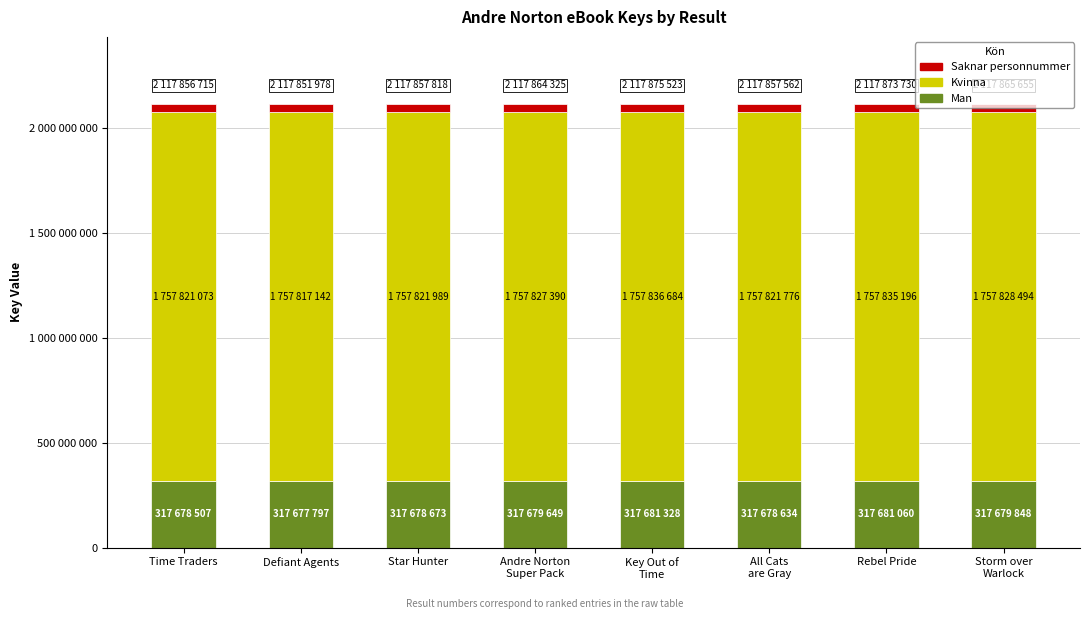

Are the bars grouped side by side (vs. stacked)?

No